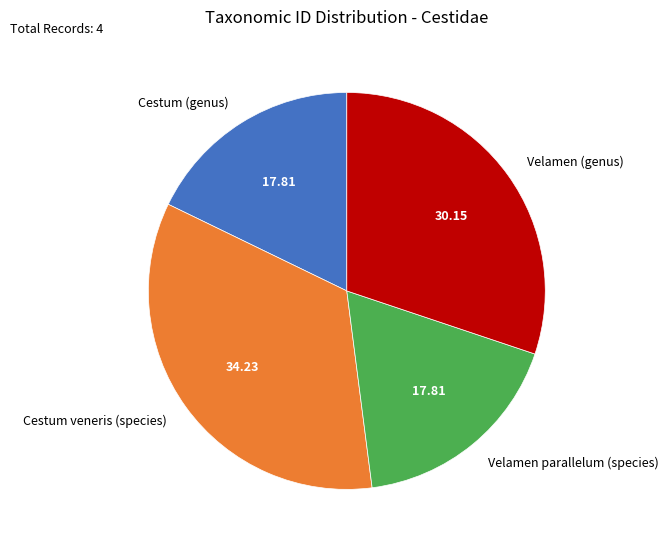

Is the sum of Velamen parallelum (species) and Velamen (genus) greater than half?

No